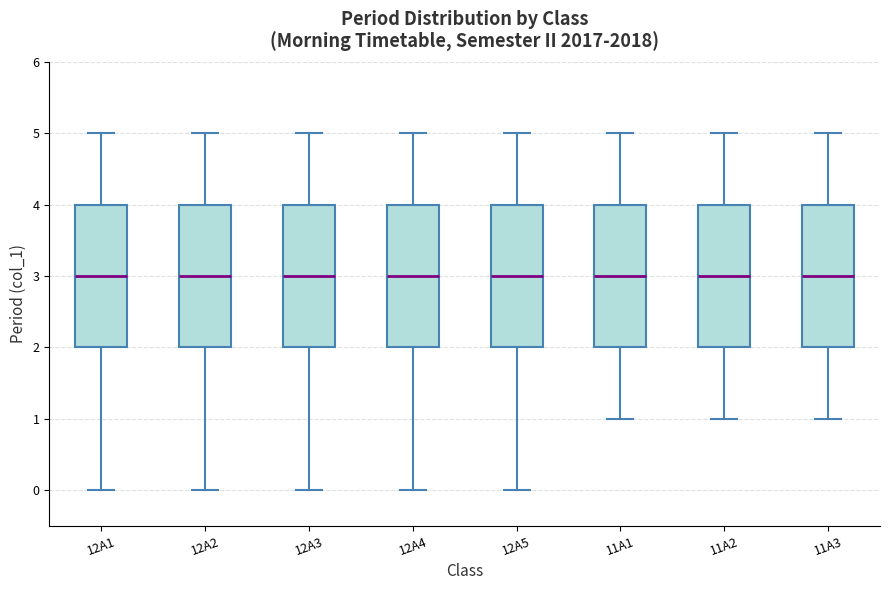

Reading left to right, transcribe this box plot: for each box, give where its median line is, the range the box spans, and where its two whiskers end, as read against the y-axis. The values are not printed on the chart, so give them approximately, as read against the axis.

12A1: median 3, box 2 to 4, whiskers 0 to 5
12A2: median 3, box 2 to 4, whiskers 0 to 5
12A3: median 3, box 2 to 4, whiskers 0 to 5
12A4: median 3, box 2 to 4, whiskers 0 to 5
12A5: median 3, box 2 to 4, whiskers 0 to 5
11A1: median 3, box 2 to 4, whiskers 1 to 5
11A2: median 3, box 2 to 4, whiskers 1 to 5
11A3: median 3, box 2 to 4, whiskers 1 to 5